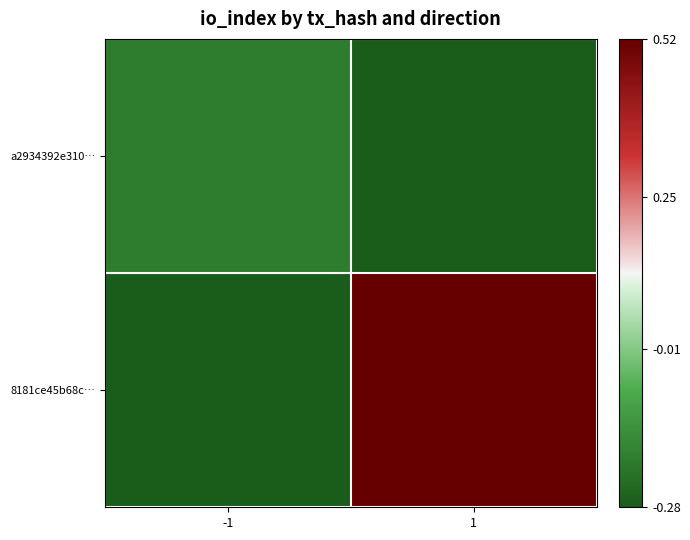

What is the difference between the highest and lowest values at 1?

0.8